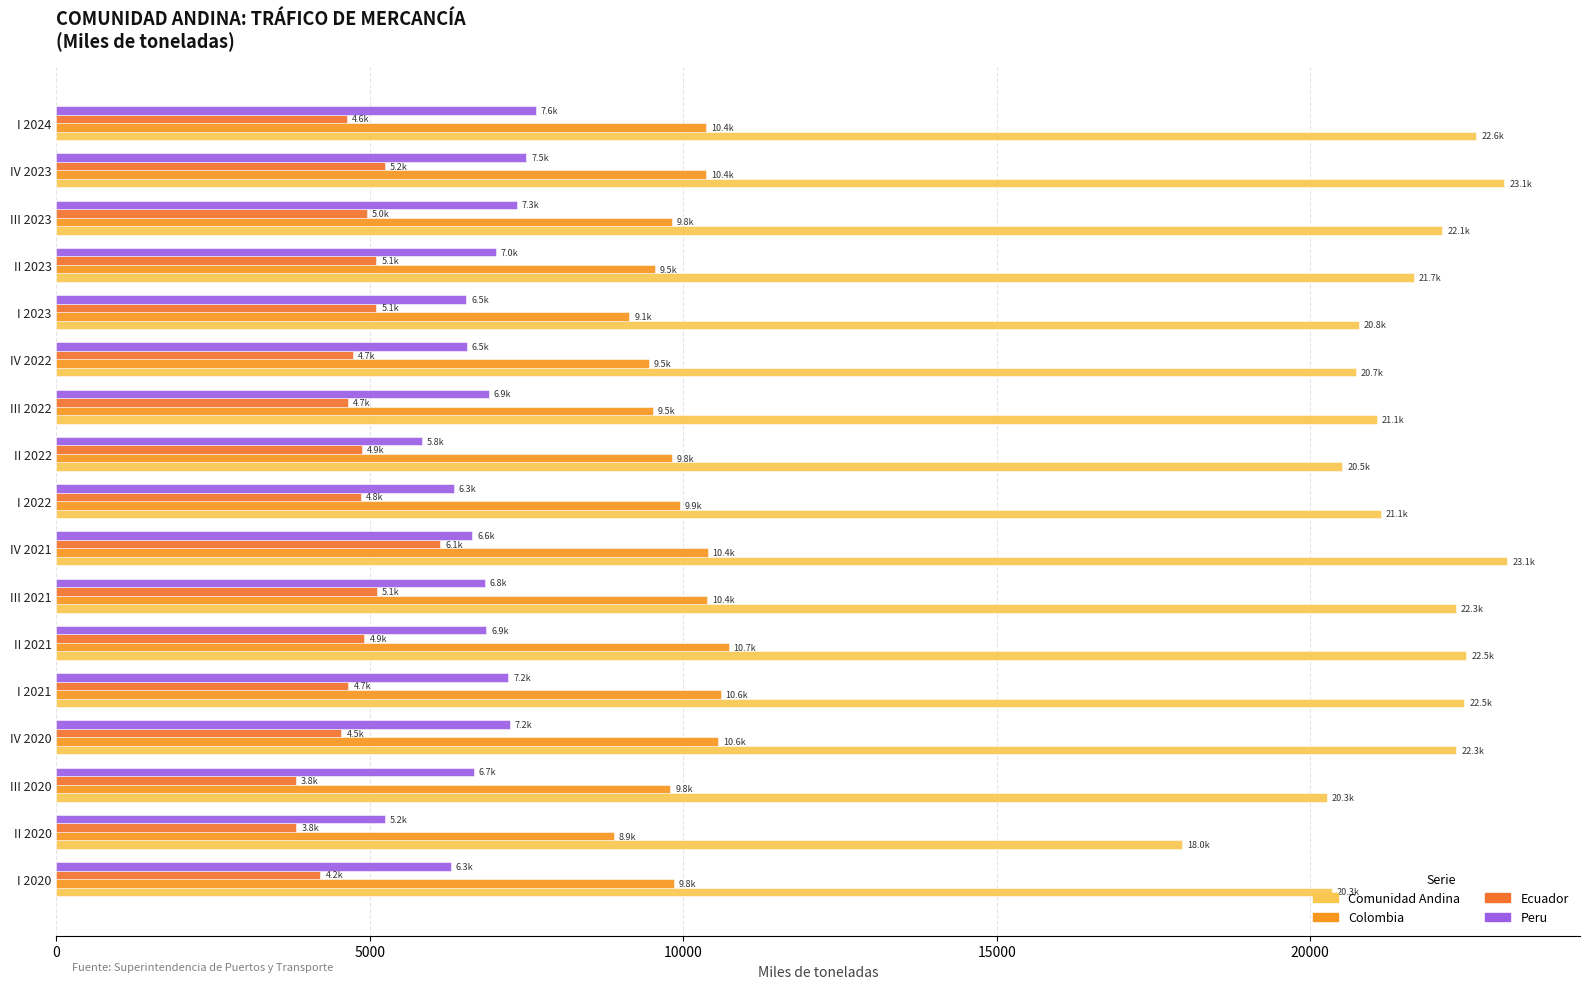

What is the value of the Comunidad Andina bar at the 2nd from the left?

17958.7